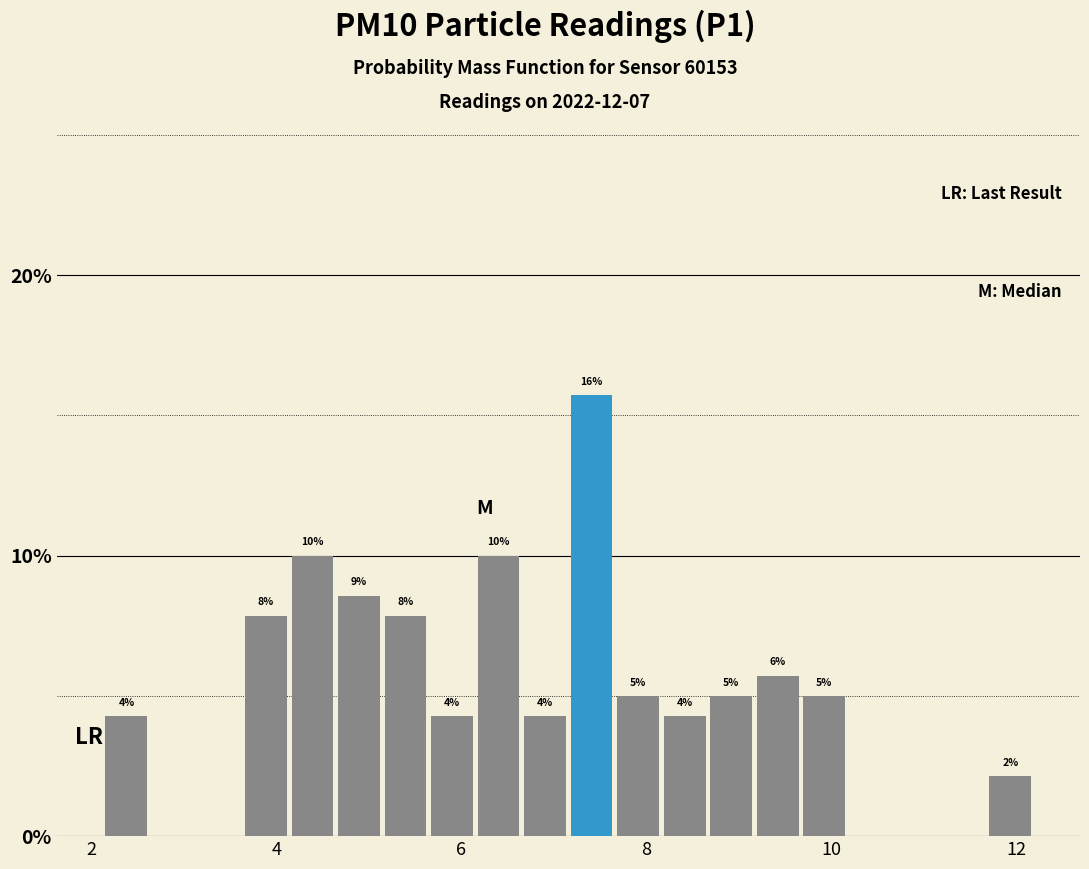

Read against the x-axis, roughly where is the centre of the tallest bar?

7.4